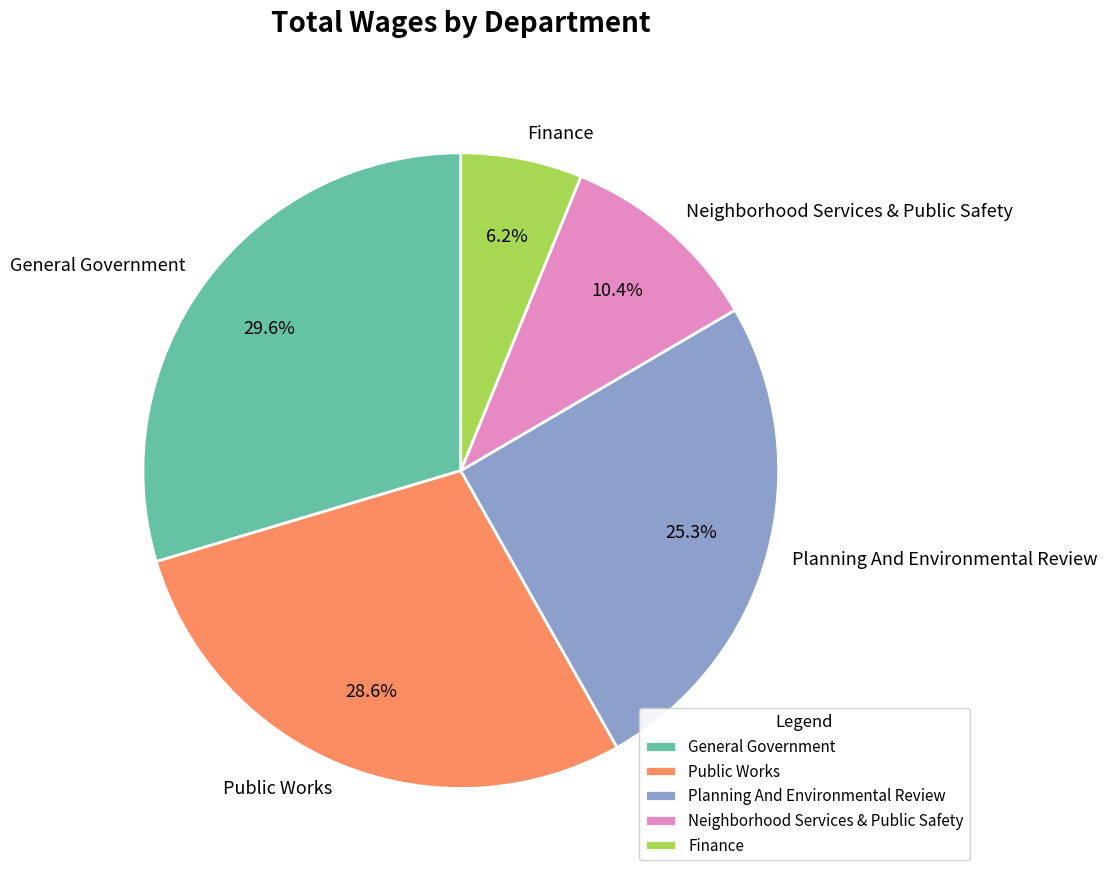

To the nearest percent, what is the average slice percentage?

20%